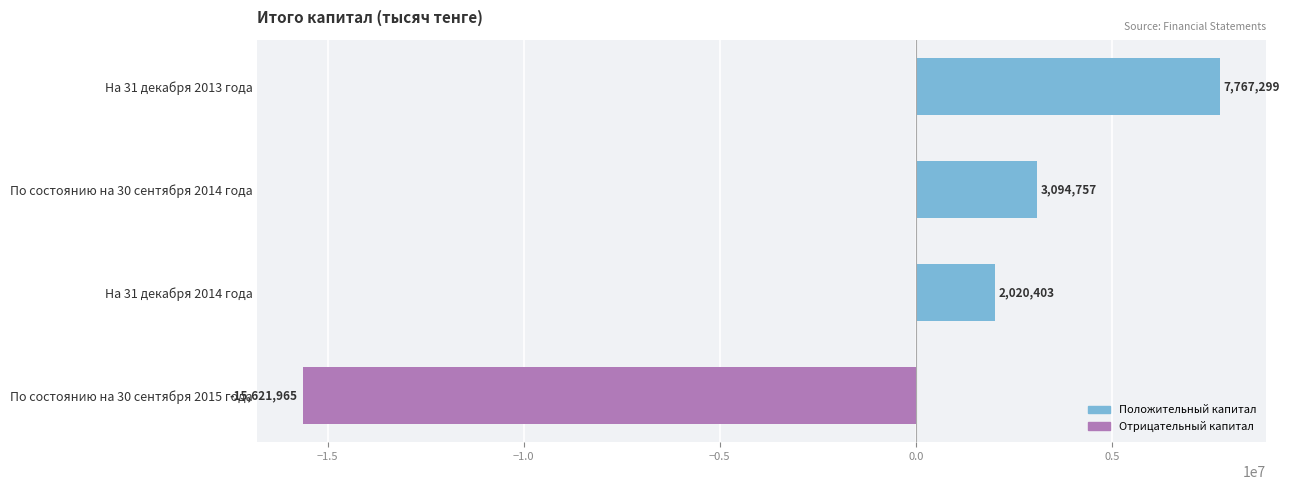

List the labels in order of value, largest first.

На 31 декабря 2013 года, По состоянию на 30 сентября 2014 года, На 31 декабря 2014 года, По состоянию на 30 сентября 2015 года